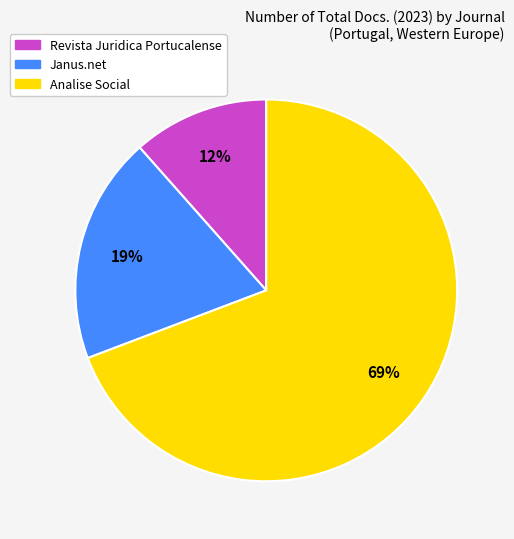

What is the ratio of the value at Revista Juridica Portucalense to the value at Analise Social?

0.2